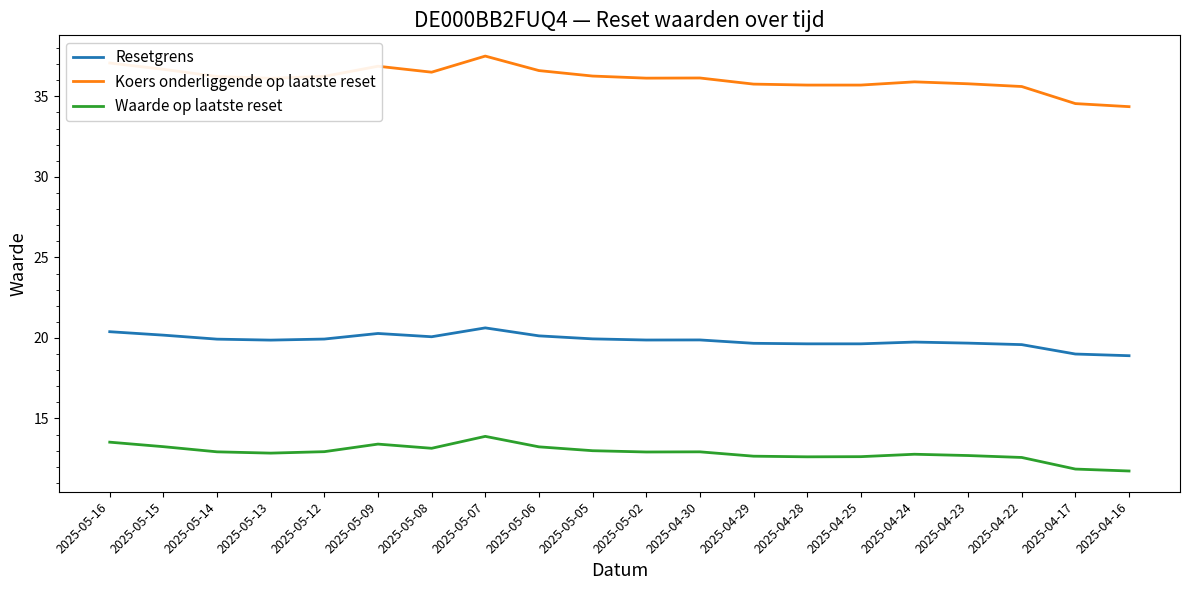

What is the spread (max minus min) of values at 2025-05-14?

23.3